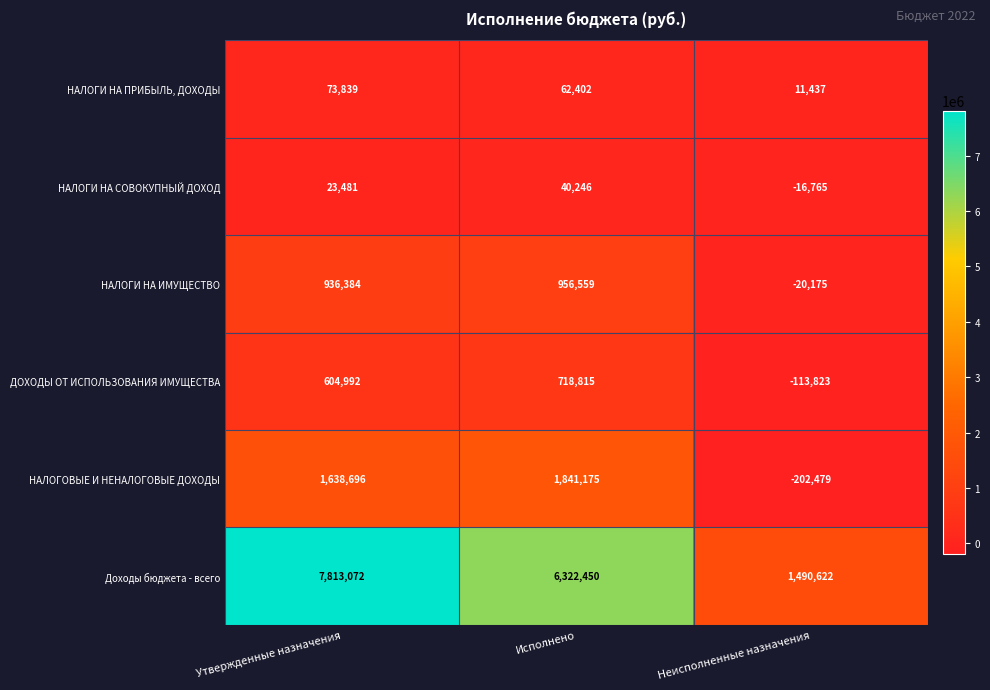

What is the maximum value shown in the chart?

7813072